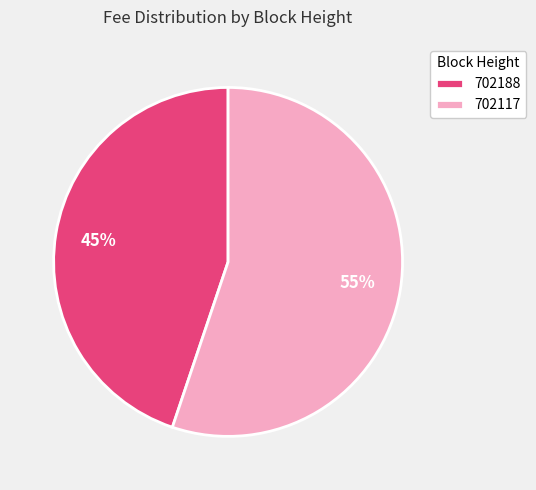

Rank the categories by value from highest to lowest.

702117, 702188